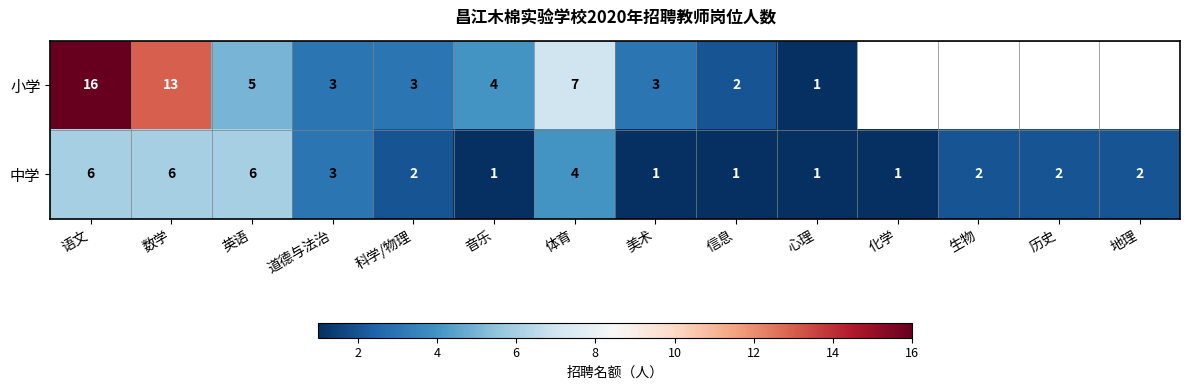

The value of 小学 at 语文 is 26.5. True or false?

False